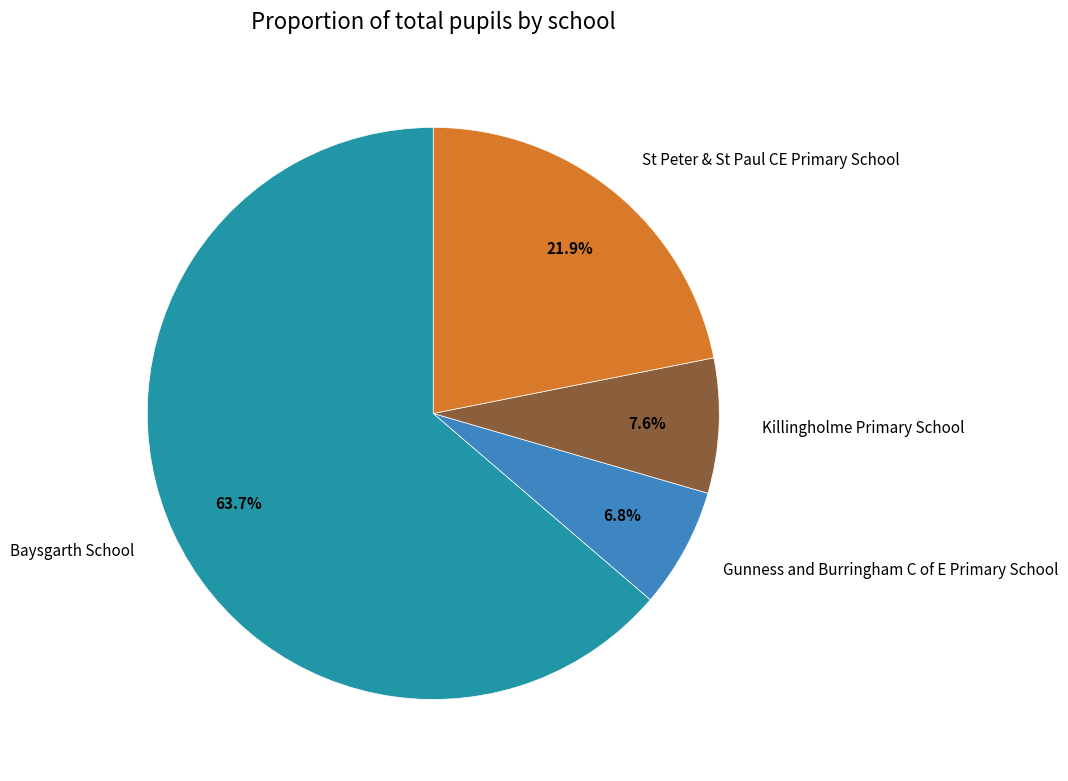

Count the number of slices in the pie.

4